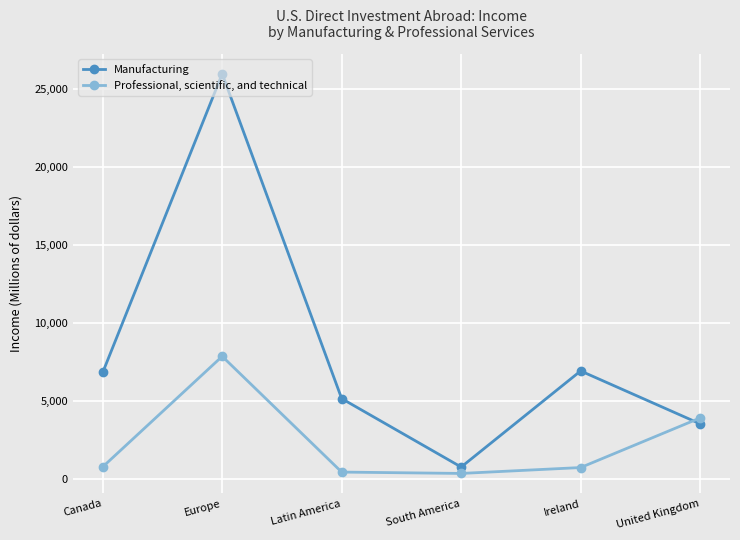

Between which two adjacent categories do Professional, scientific, and technical and Manufacturing first intersect?

Ireland and United Kingdom